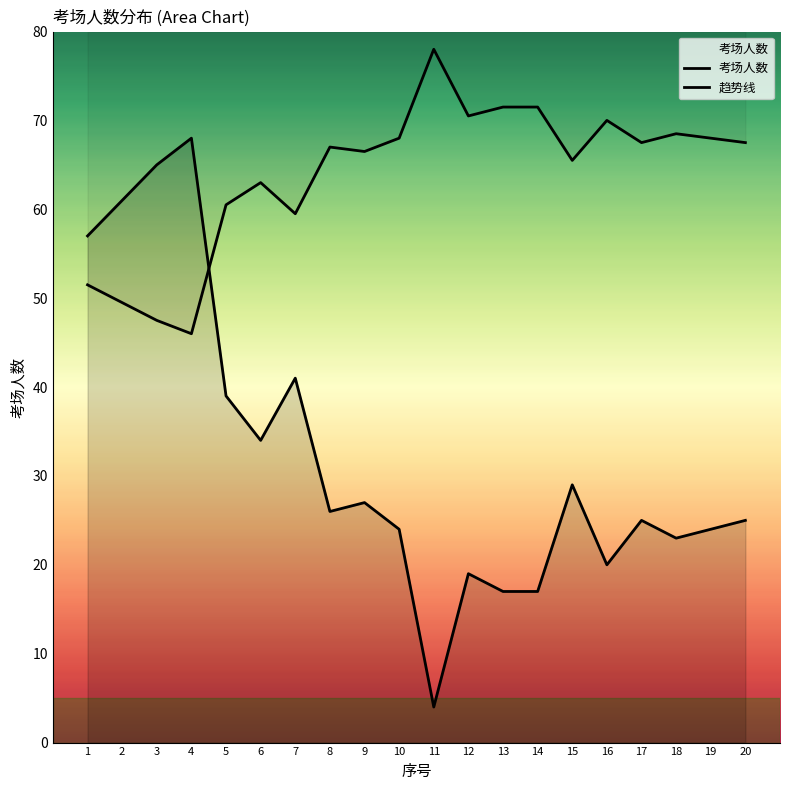

List the series in order of their peak value, highest first.

趋势线, 考场人数